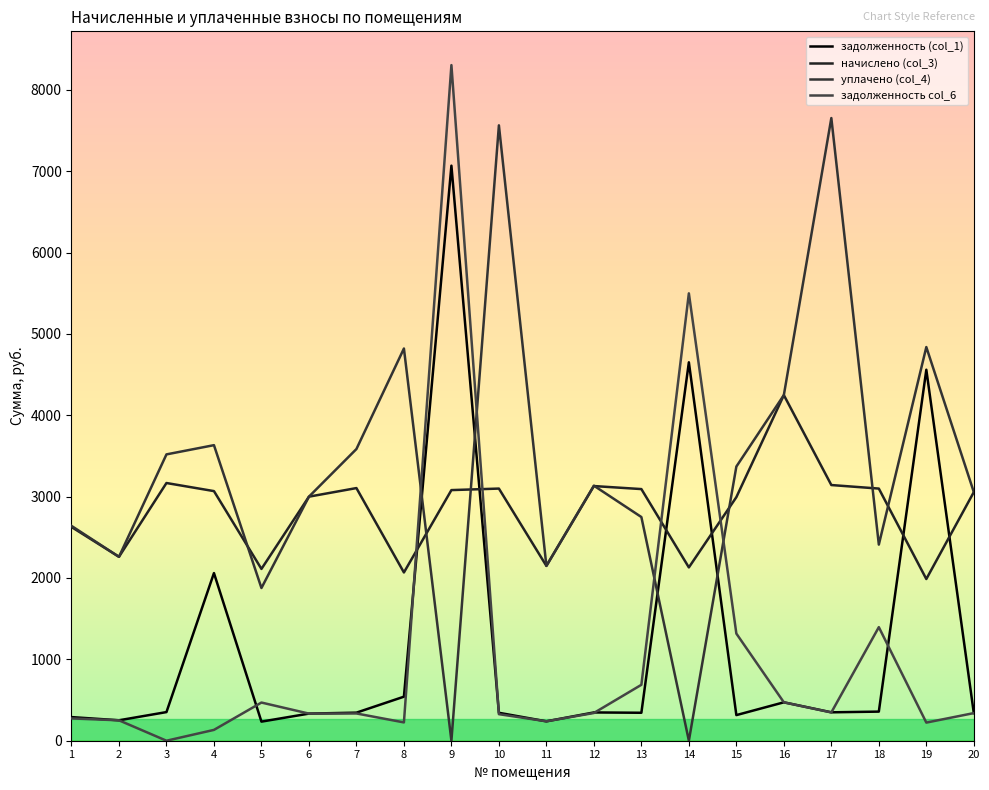

In уплачено (col_4), how many points are lower than both neighbors (excluding endpoints)?

6